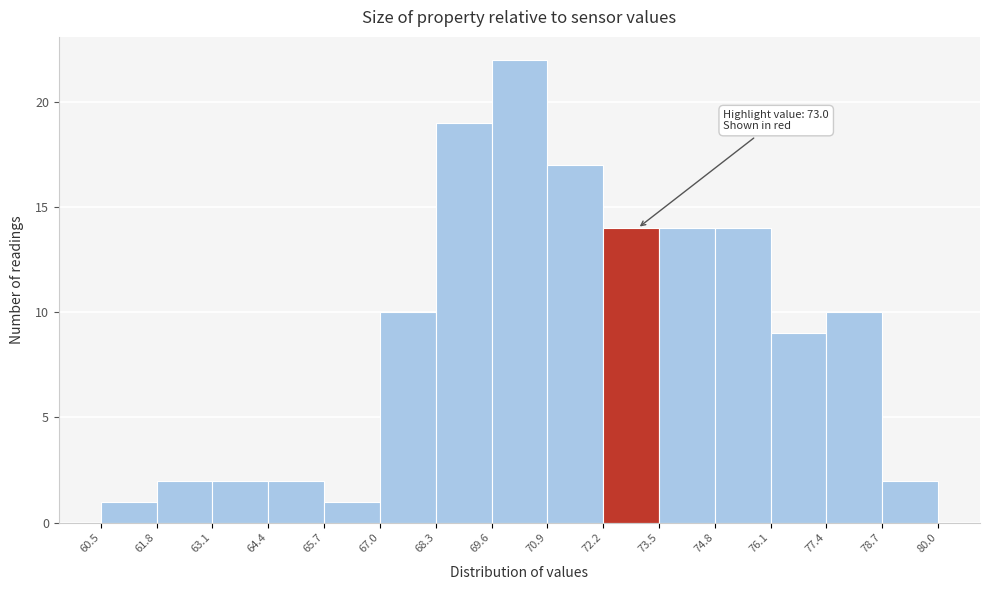

Over which range of the x-axis is the bar tallest?

69.6 to 70.9